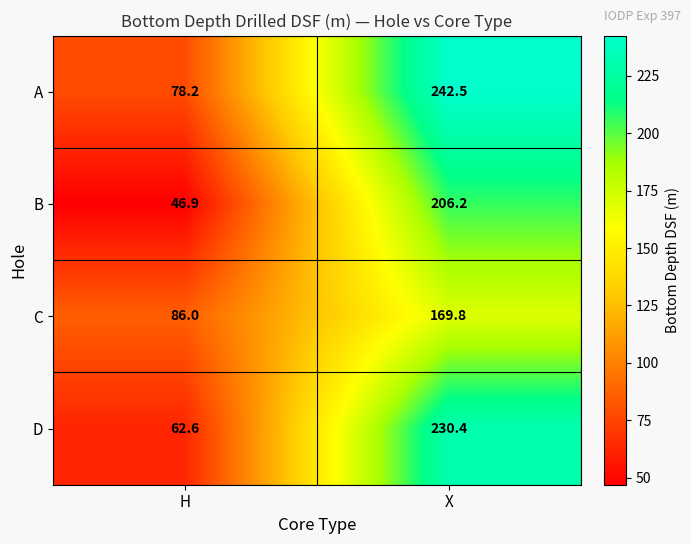

What is the difference between the maximum and minimum values in the B series?

159.3